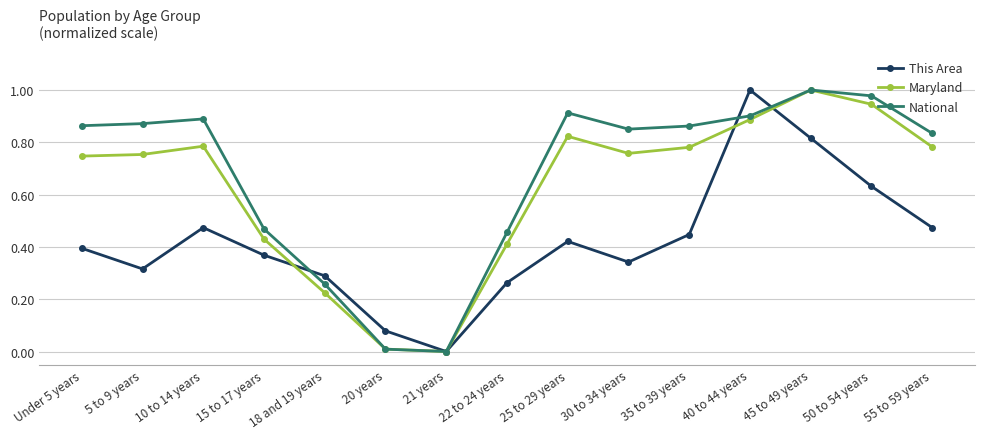

At which label does This Area reach its minimum?

21 years